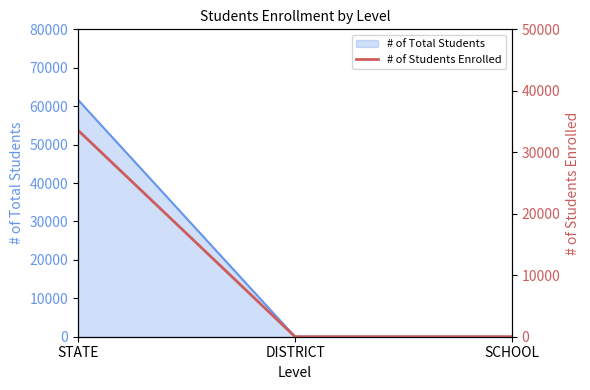

How many values exceed 0?

1